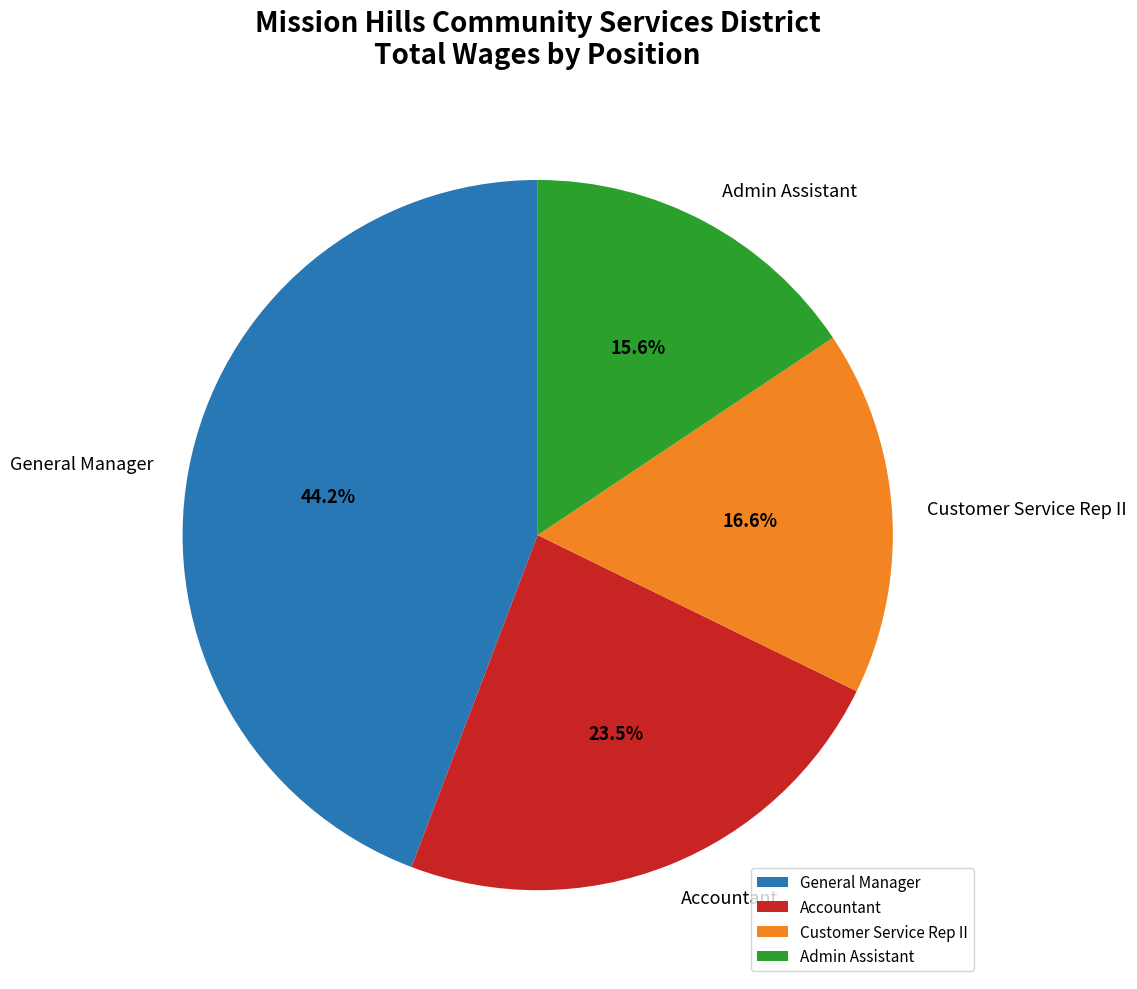

What percentage is the Admin Assistant slice, to the nearest percent?

16%